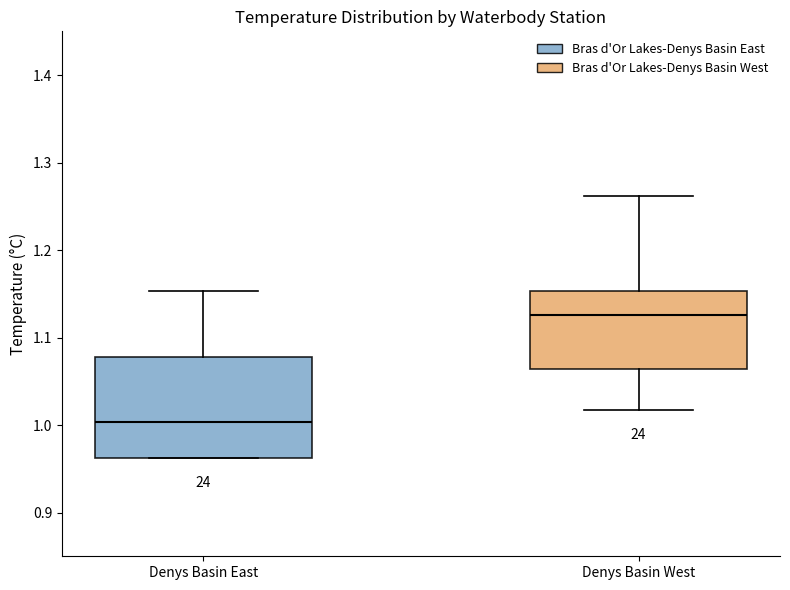

Reading left to right, read every box against the y-axis: the position of its median line, the range the box covers, and the ends of its whiskers. The values are not printed on the chart, so give them approximately, as read against the axis.

Denys Basin East: median 1.00, box 0.96 to 1.08, whiskers 0.96 to 1.15
Denys Basin West: median 1.13, box 1.06 to 1.15, whiskers 1.02 to 1.26